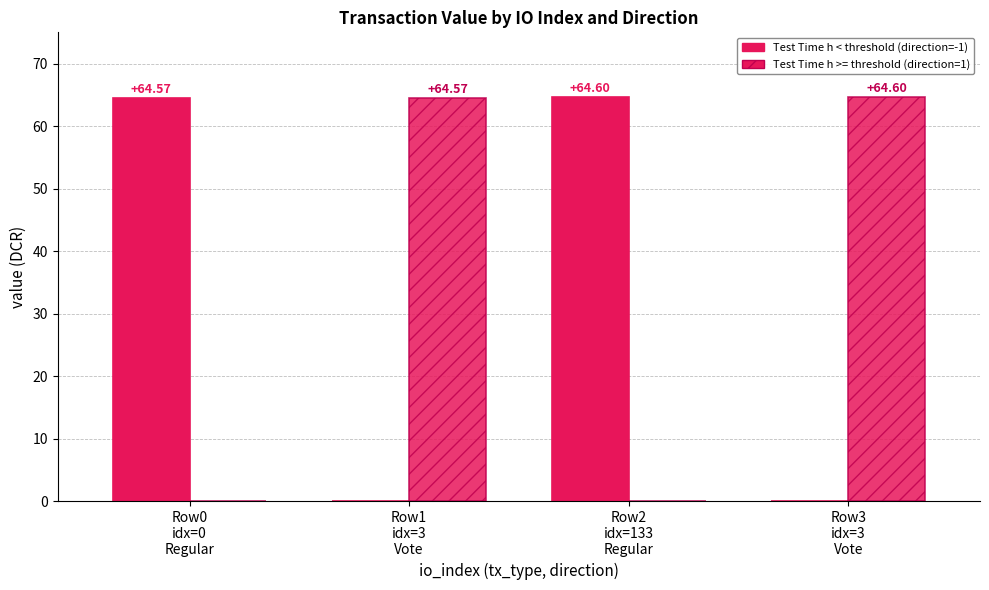

Reading right to left, transcribe all the data shown in this chart.

Test Time h < threshold (direction=-1): Row3
idx=3
Vote=0.0	Row2
idx=133
Regular=64.6	Row1
idx=3
Vote=0.0	Row0
idx=0
Regular=64.6
Test Time h >= threshold (direction=1): Row3
idx=3
Vote=64.6	Row2
idx=133
Regular=0.0	Row1
idx=3
Vote=64.6	Row0
idx=0
Regular=0.0